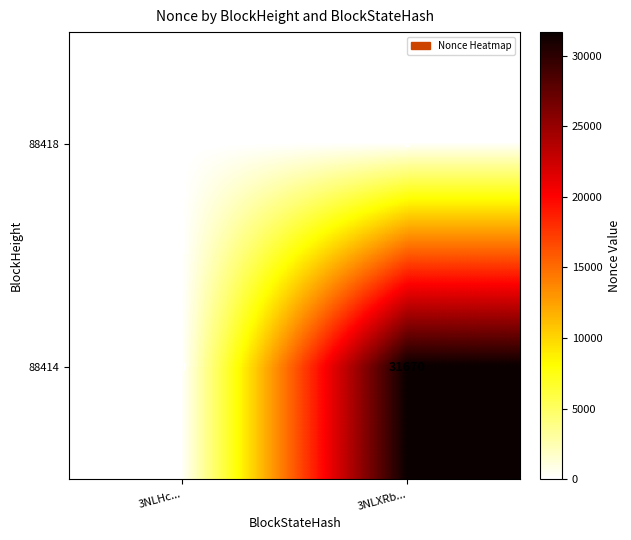

What is the sum of the 88414 values at 3NLHc... and 3NLXRb...?

31670